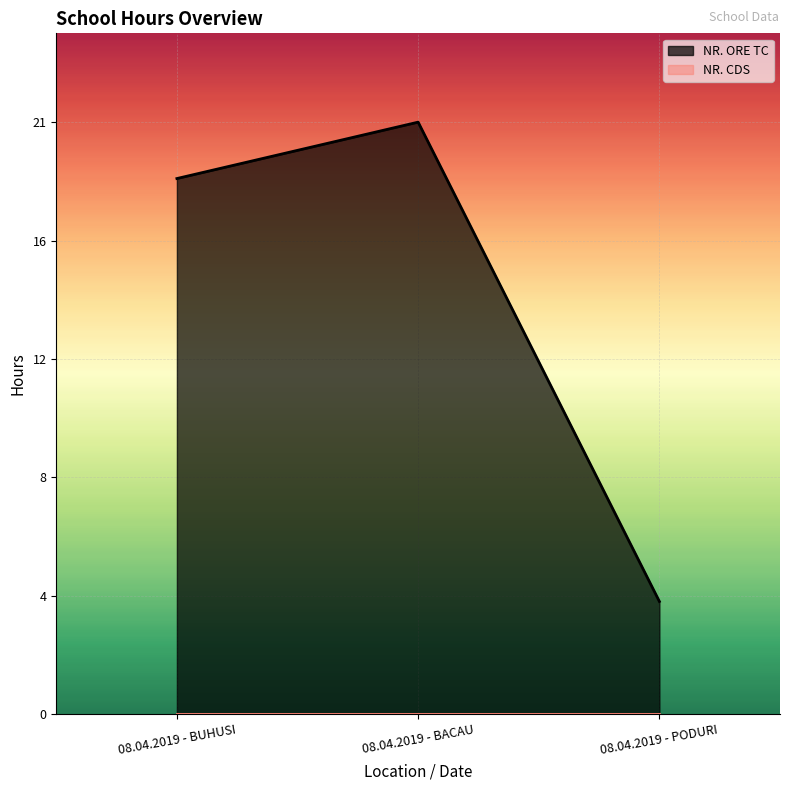

Approximately how many times larger is the value at 08.04.2019 - BUHUSI compared to 08.04.2019 - BACAU?

0.9